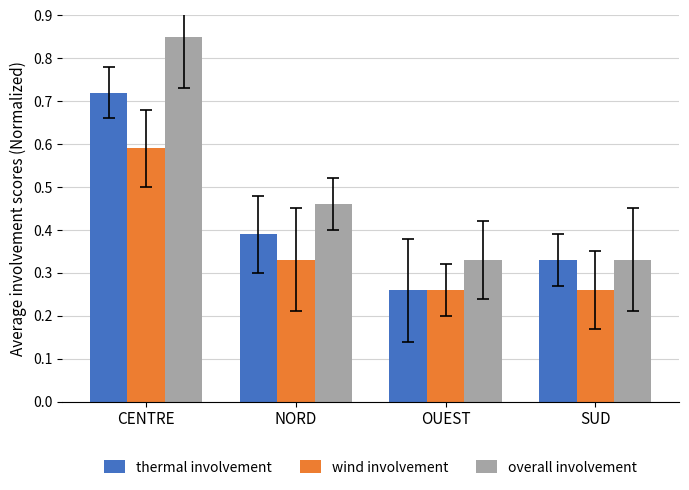

List the series in order of their overall mean, lowest first.

wind involvement, thermal involvement, overall involvement